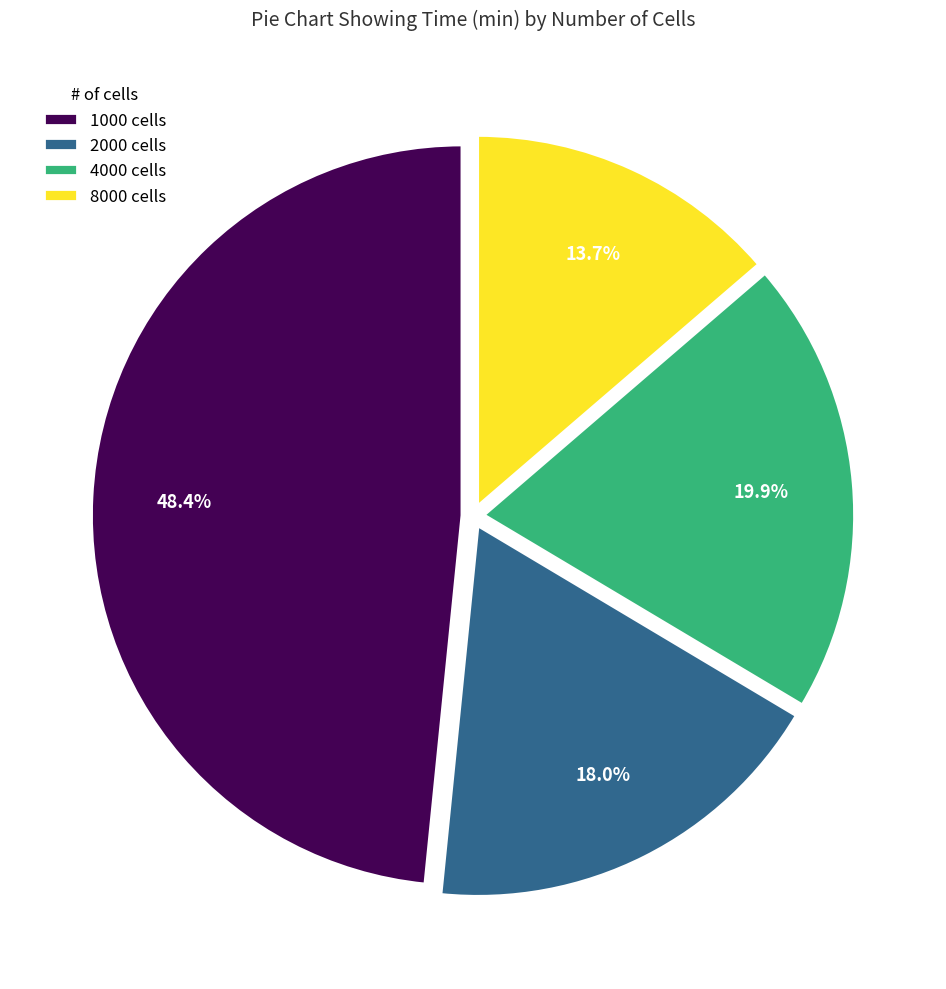

Combined, do 1000 and 4000 account for over 50%?

Yes